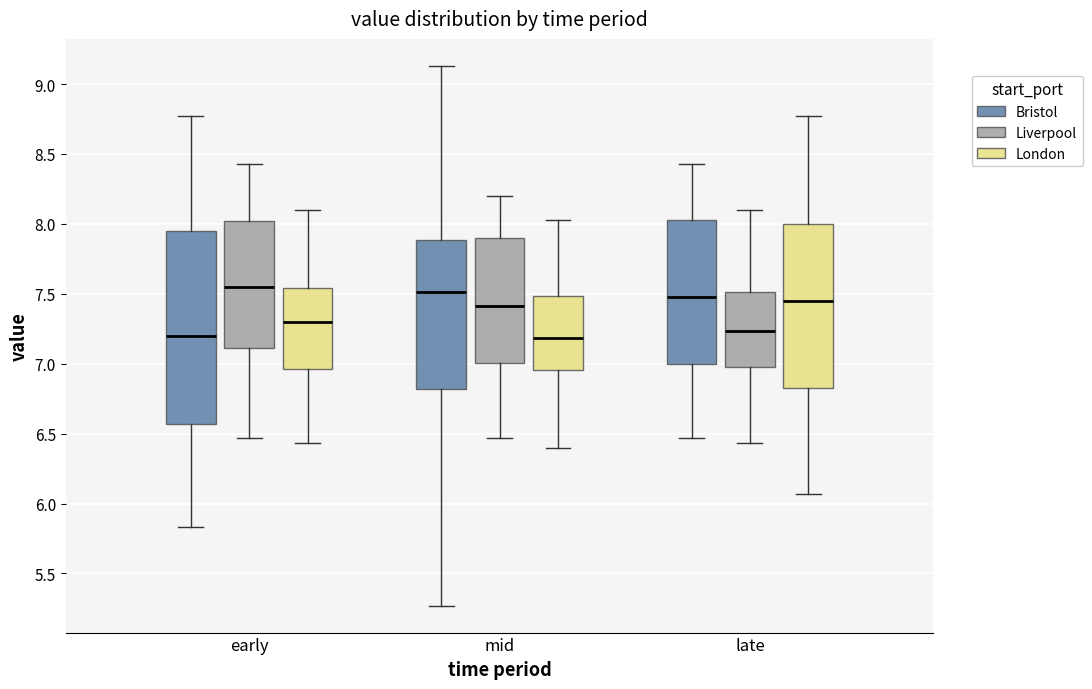

Reading left to right, transcribe this box plot: for each box, give where its median line is, the range the box spans, and where its two whiskers end, as read against the y-axis. The values are not printed on the chart, so give them approximately, as read against the axis.

early (Bristol): median 7.20, box 6.55 to 7.95, whiskers 5.85 to 8.75
early (Liverpool): median 7.55, box 7.10 to 8.00, whiskers 6.45 to 8.45
early (London): median 7.30, box 6.95 to 7.55, whiskers 6.45 to 8.10
mid (Bristol): median 7.50, box 6.80 to 7.90, whiskers 5.25 to 9.15
mid (Liverpool): median 7.40, box 7.00 to 7.90, whiskers 6.45 to 8.20
mid (London): median 7.20, box 6.95 to 7.50, whiskers 6.40 to 8.05
late (Bristol): median 7.50, box 7.00 to 8.05, whiskers 6.45 to 8.45
late (Liverpool): median 7.25, box 7.00 to 7.50, whiskers 6.45 to 8.10
late (London): median 7.45, box 6.85 to 8.00, whiskers 6.05 to 8.75